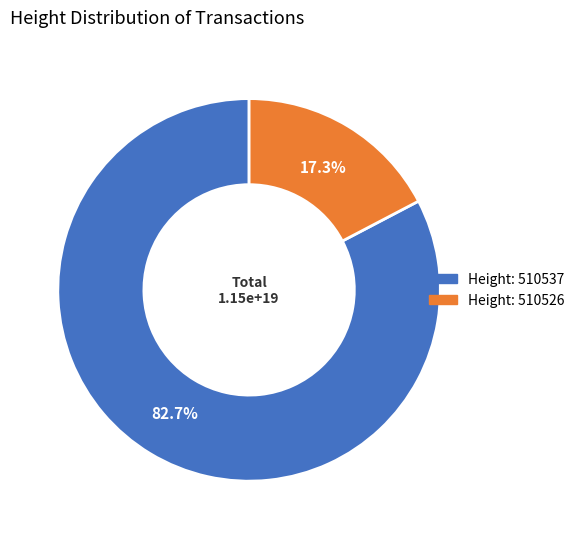

To the nearest percent, what is the average slice percentage?

50%